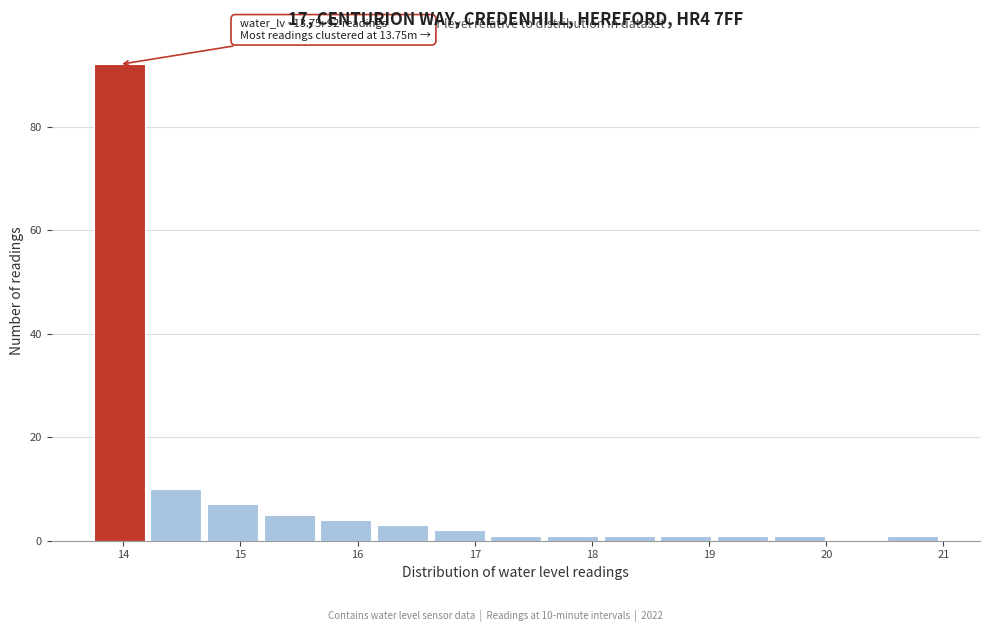

Over which range of the x-axis is the bar tallest?

13.8 to 14.2